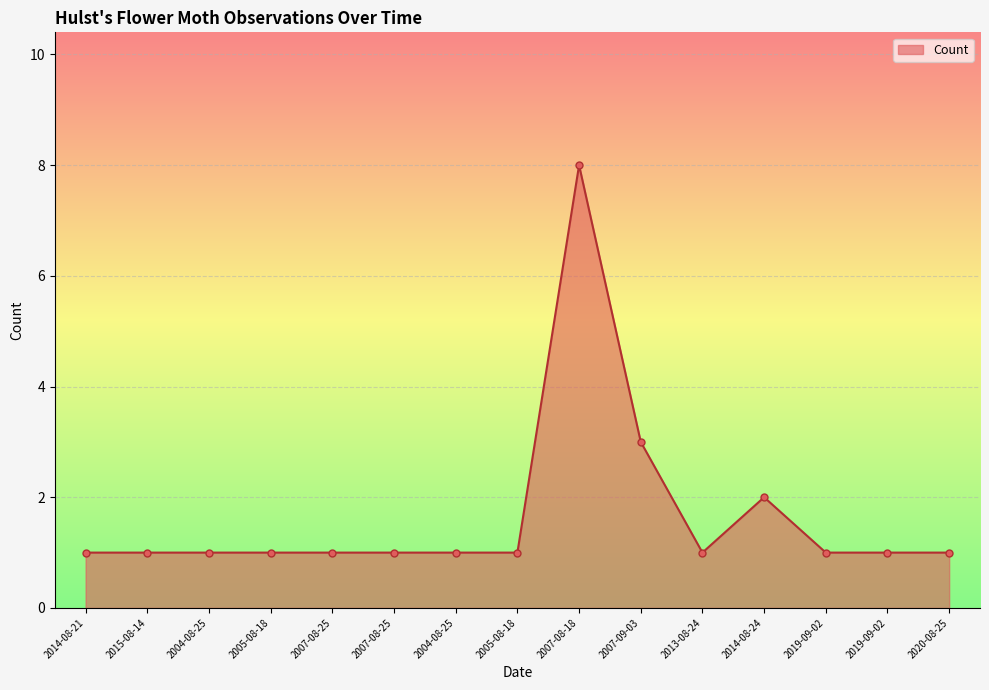

How many lines are shown in the chart?

1